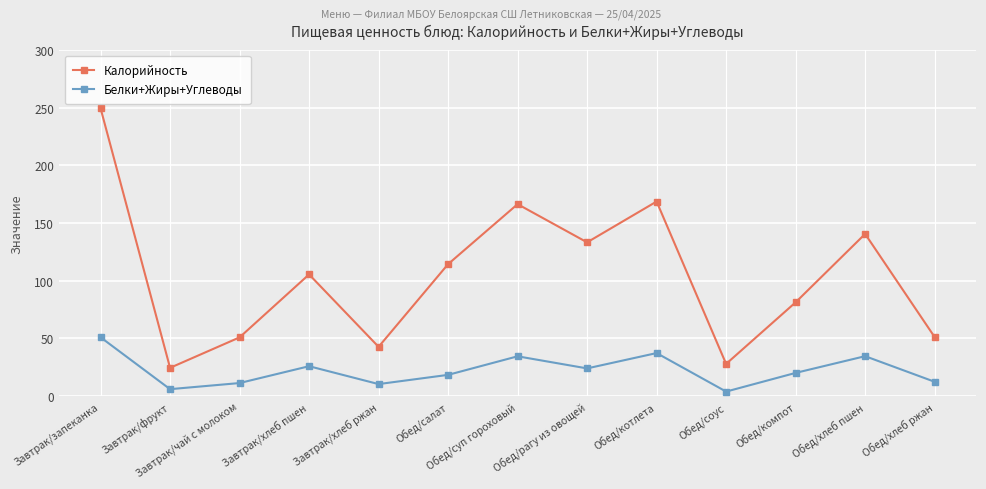

Count the number of data series in this chart.

2